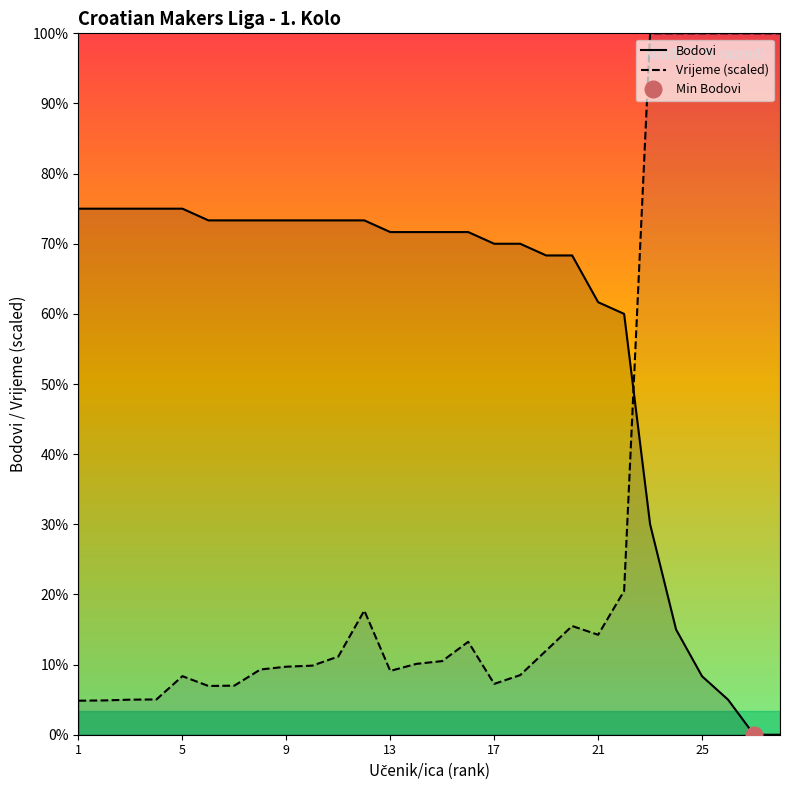

Where does the Bodovi series first go above 215?

1